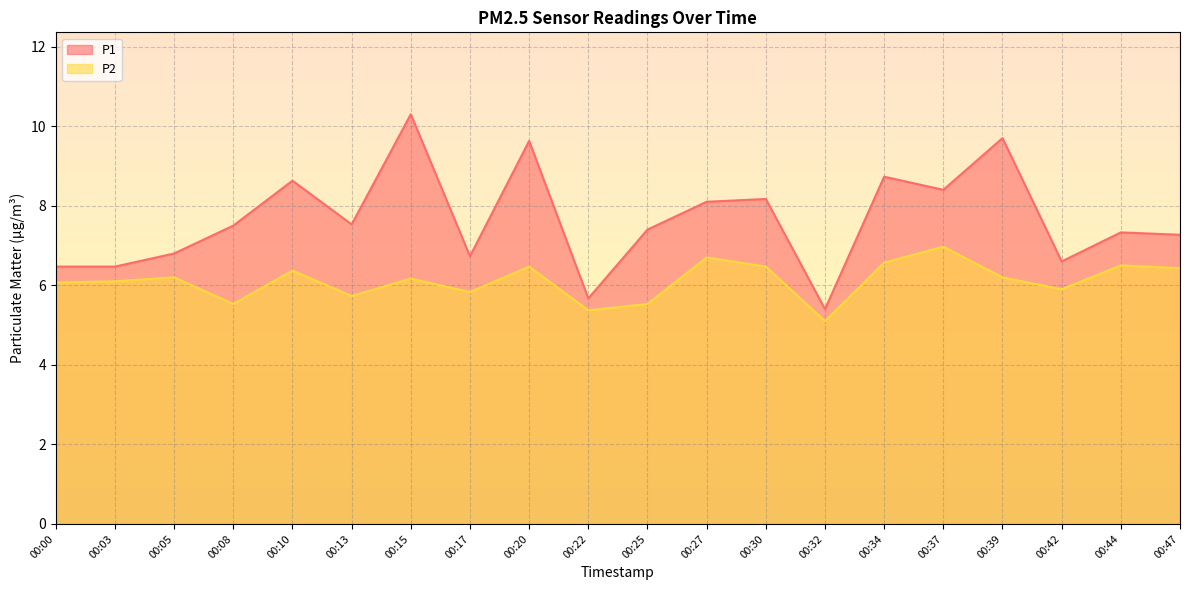

List the labels in order of P2 value, largest first.

00:37, 00:27, 00:34, 00:44, 00:20, 00:30, 00:47, 00:10, 00:05, 00:39, 00:15, 00:03, 00:00, 00:42, 00:17, 00:13, 00:08, 00:25, 00:22, 00:32